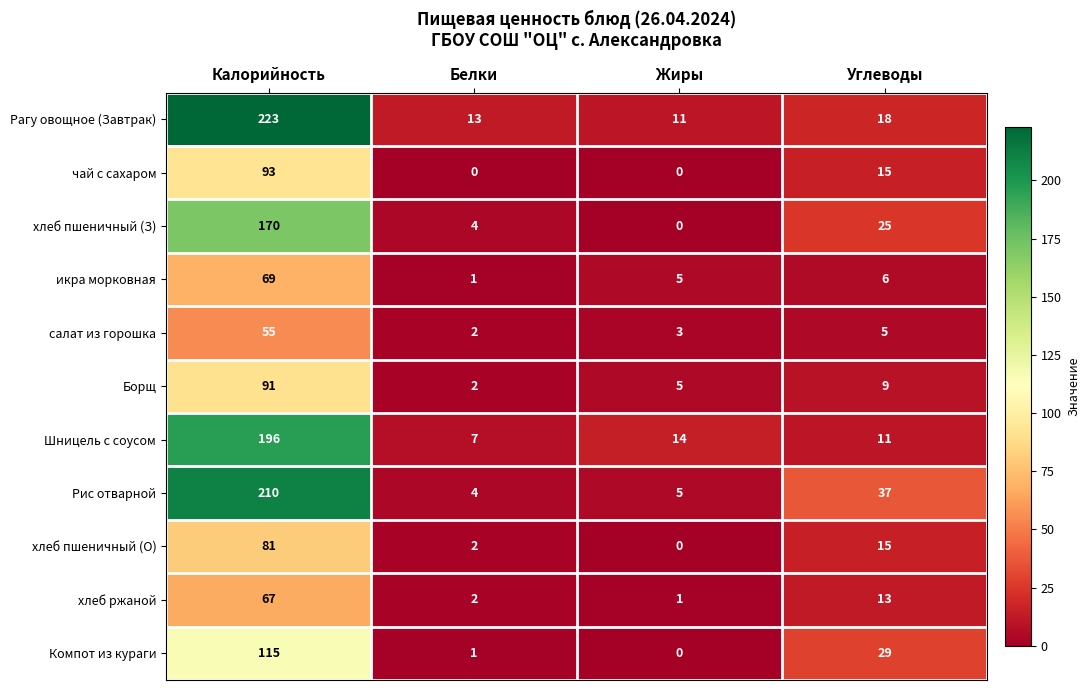

How many series are shown in this chart?

11